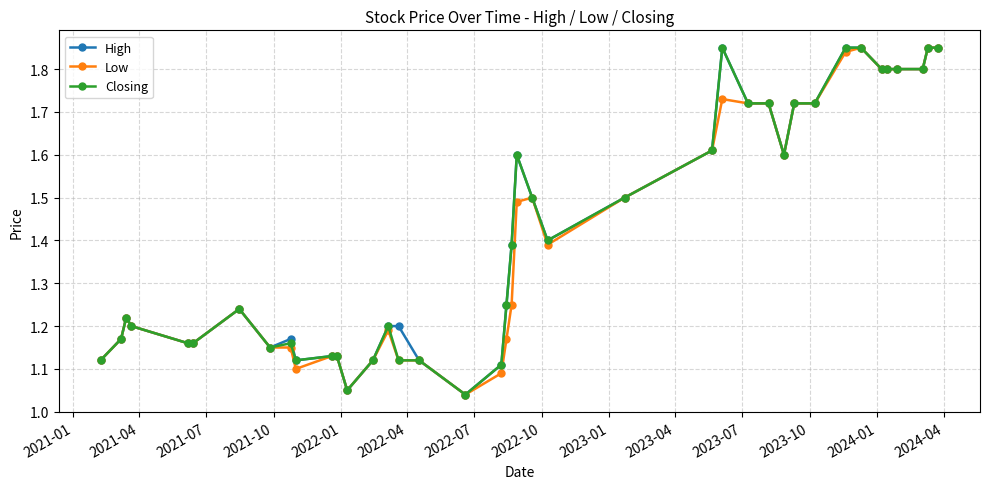

Does the chart have visible grid lines?

Yes